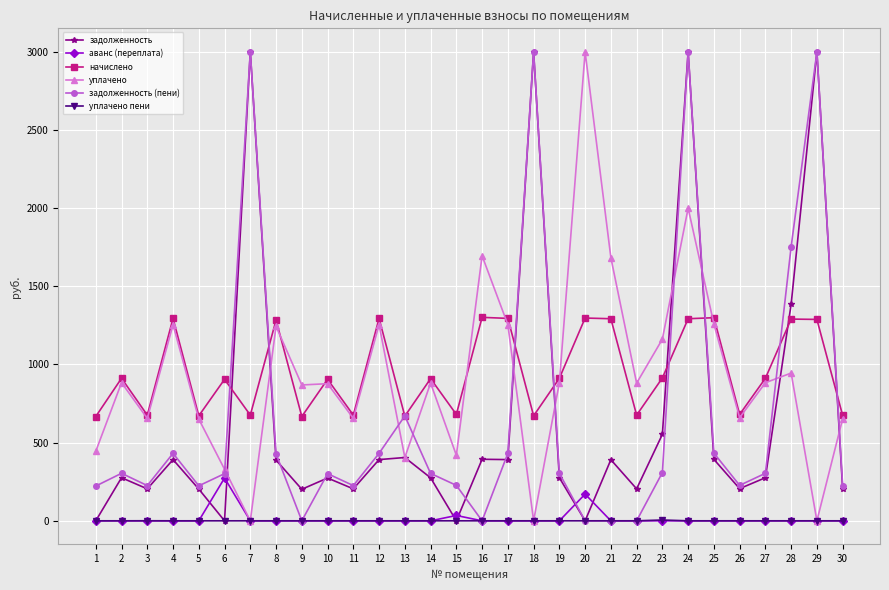

What is the approximate value of задолженность (пени) at 11?

225.3